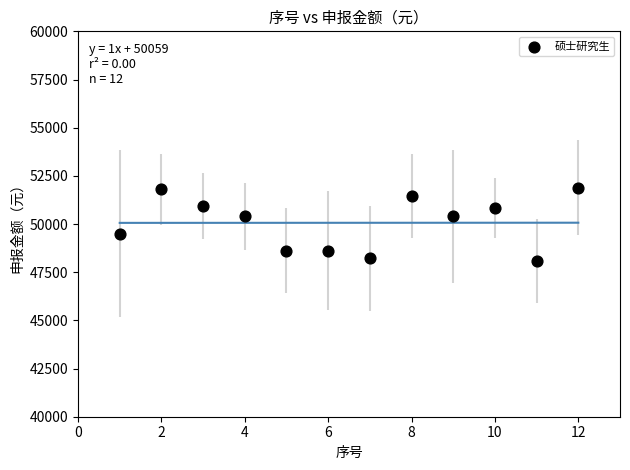

What is the range of Y values (max minus min)?

3797.3